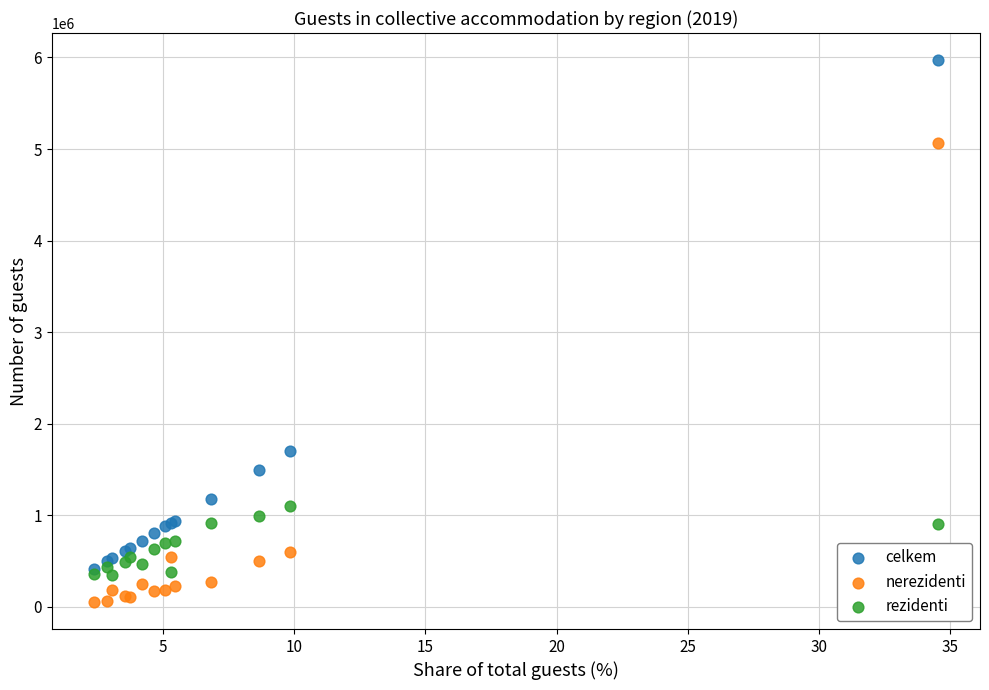

Which series contains the highest Y value?

celkem